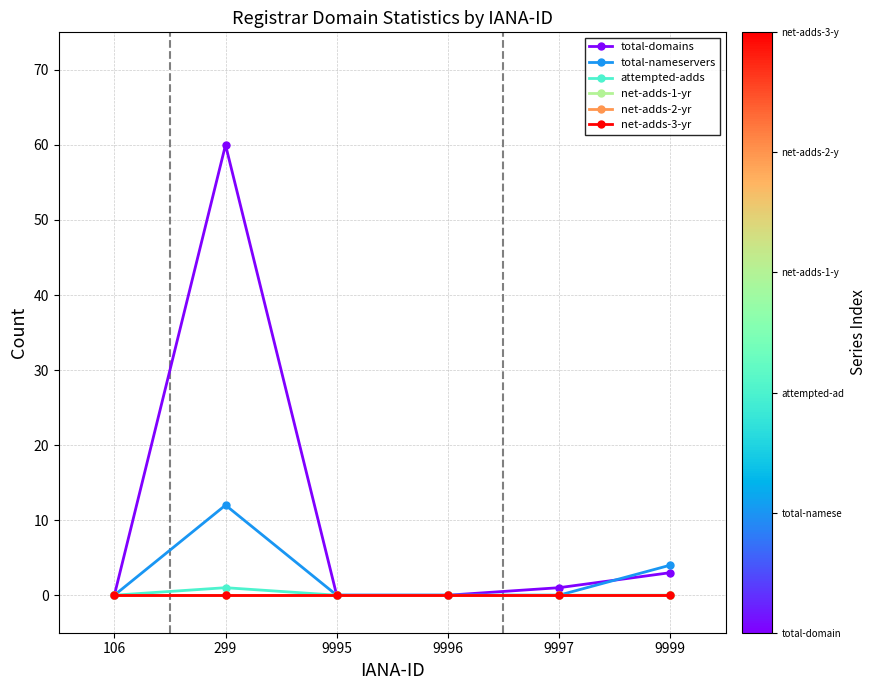

True or false: net-adds-2-yr and net-adds-3-yr intersect in this chart.

False